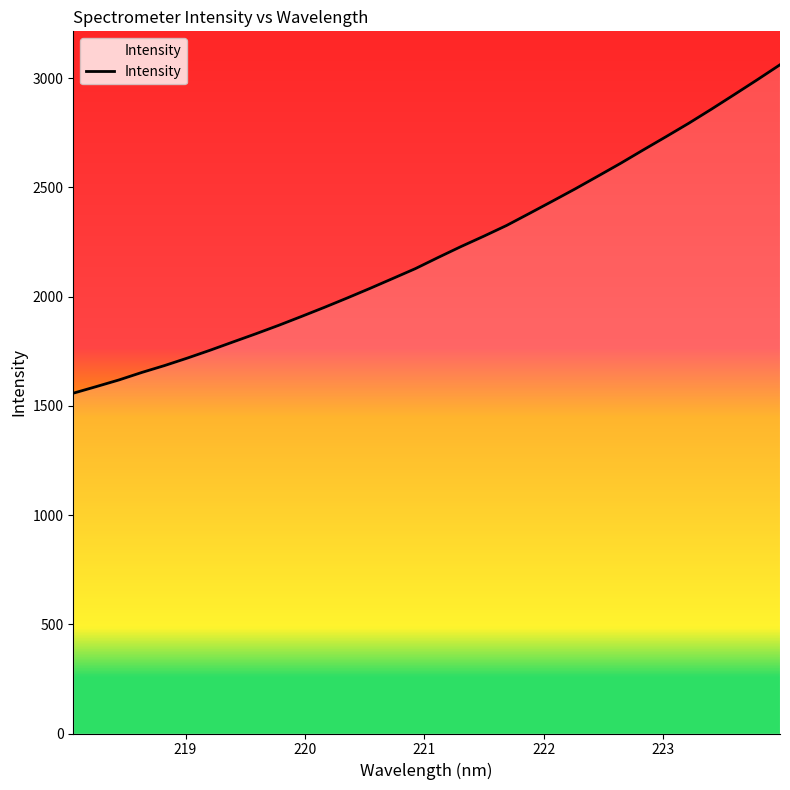

Reading right to left, what are all the values shown in this chart?

3061.1	2992.4	2925.1	2858.5	2793.8	2732.2	2671.5	2609.9	2551.0	2492.6	2436.3	2380.7	2325.6	2276.5	2229.0	2179.2	2128.1	2082.6	2037.2	1993.2	1950.4	1908.9	1868.3	1829.6	1792.3	1754.6	1718.5	1684.3	1652.6	1618.4	1587.7	1557.7